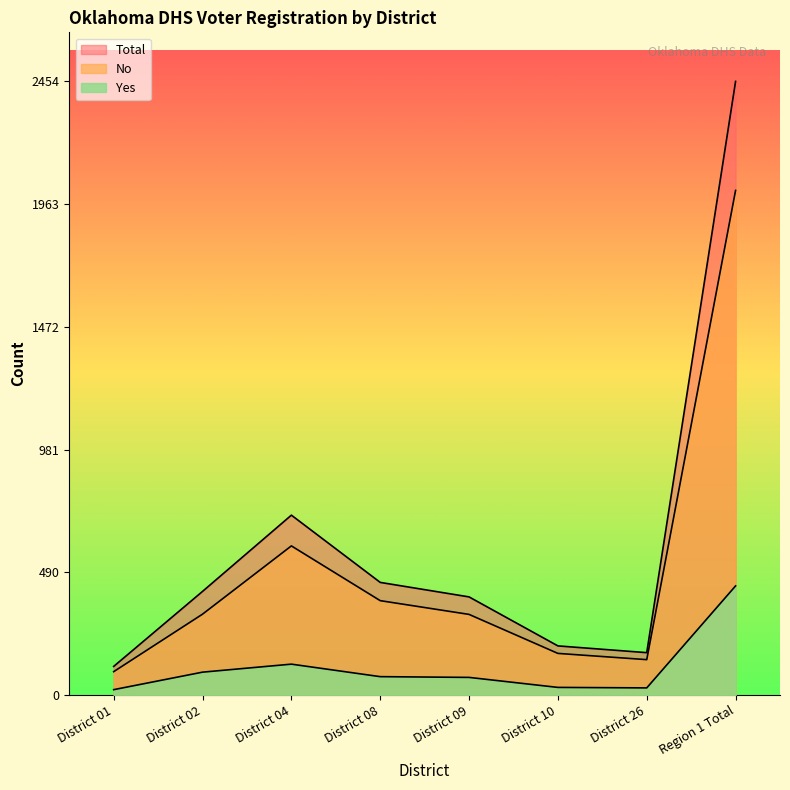

Reading right to left, what are all the values shown in this chart?

Total: Region 1 Total=2454	District 26=169	District 10=196	District 09=392	District 08=450	District 04=719	District 02=414	District 01=114
No: Region 1 Total=2018	District 26=141	District 10=166	District 09=322	District 08=377	District 04=596	District 02=323	District 01=93
Yes: Region 1 Total=436	District 26=28	District 10=30	District 09=70	District 08=73	District 04=123	District 02=91	District 01=21